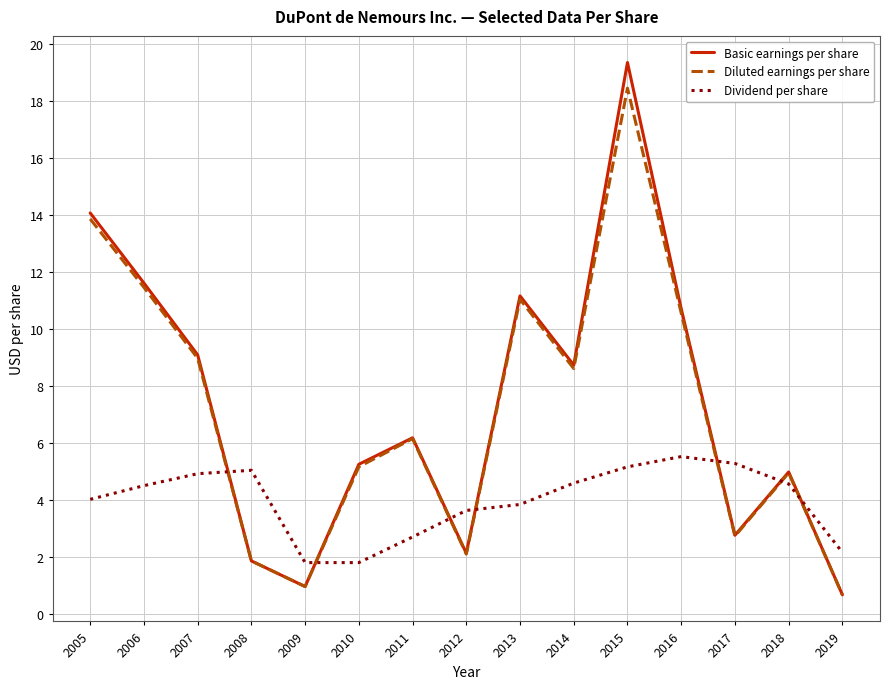

What is the difference between the Basic earnings per share values at 2012 and 2014?

6.6